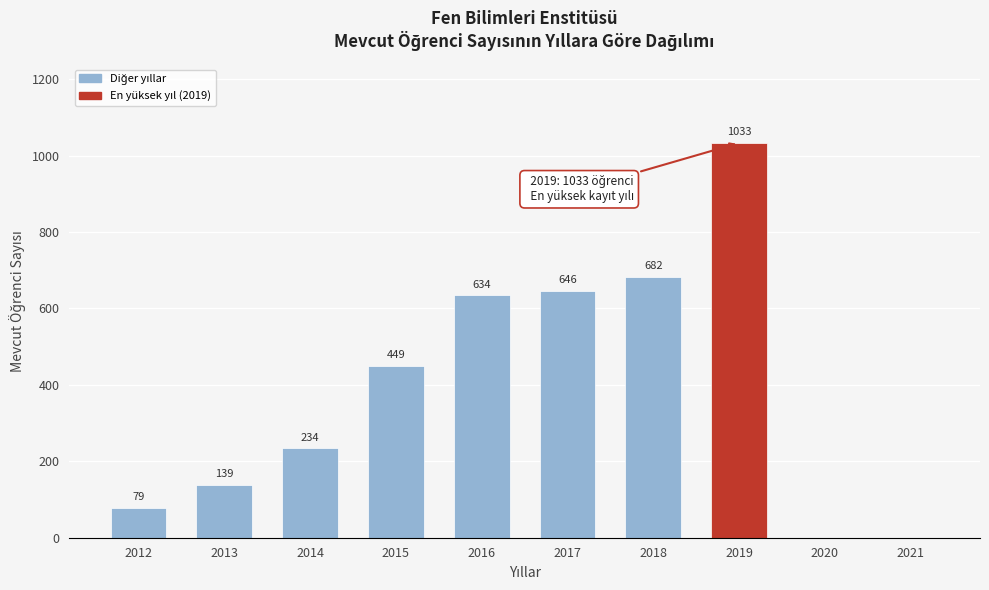

Reading right to left, transcribe all the data shown in this chart.

2021=0	2020=0	2019=1033	2018=682	2017=646	2016=634	2015=449	2014=234	2013=139	2012=79